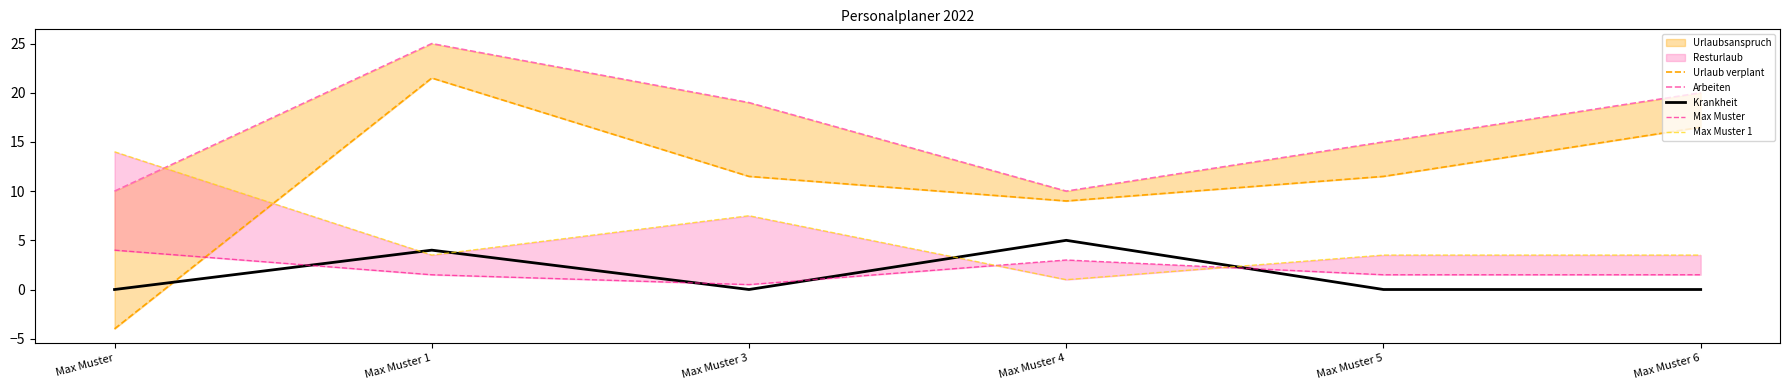

What position from the right is Max Muster 1?

5